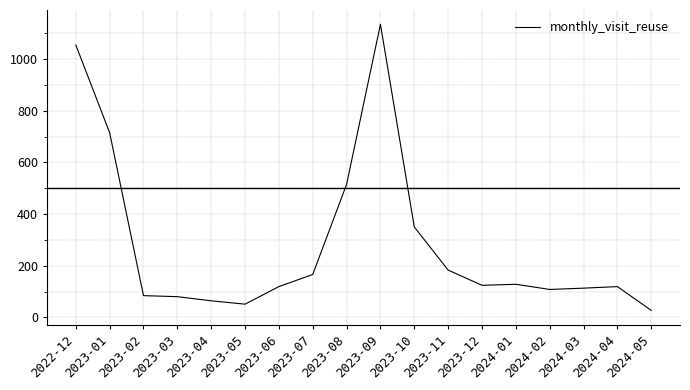

What is the difference between the values at 2022-12 and 2023-11?

872